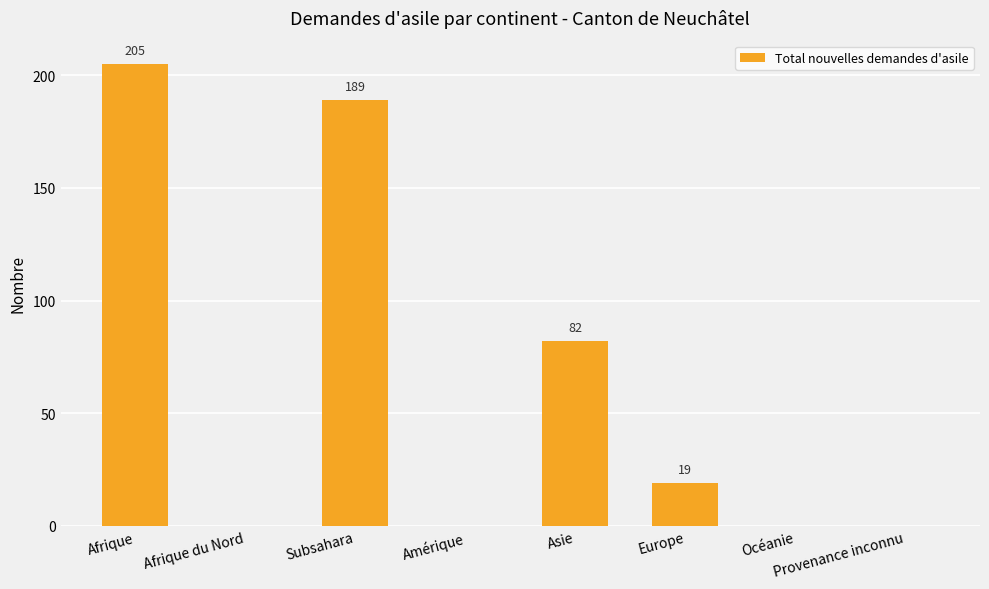

Reading right to left, extract all data points from this chart.

0	0	19	82	0	189	0	205